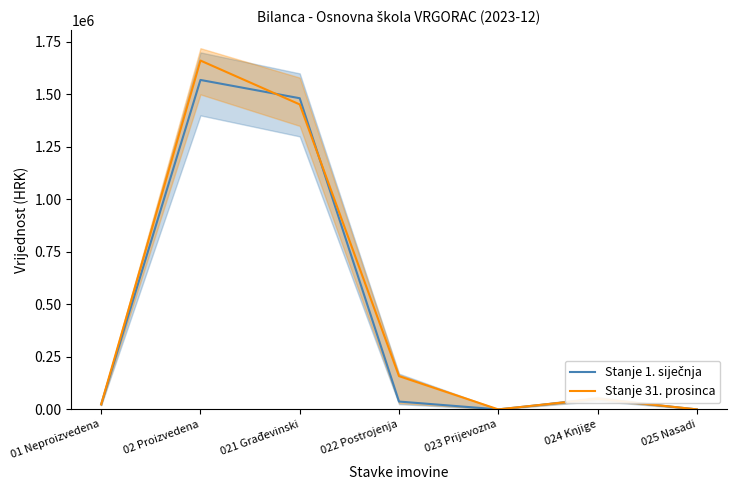

Rank the series by their average value, from highest to lowest.

Stanje 31. prosinca, Stanje 1. siječnja